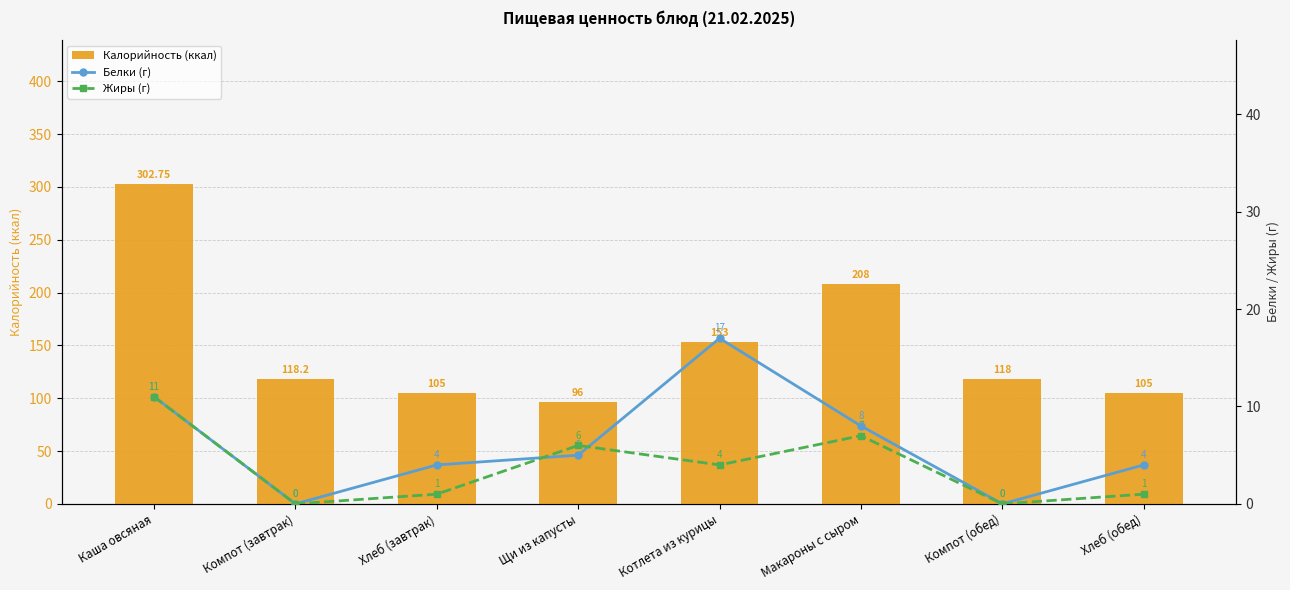

Reading right to left, what are all the values shown in this chart?

Калорийность (ккал): 105.0	118.0	208.0	153.0	96.0	105.0	118.2	302.8
Белки (г): 4.0	0.0	8.0	17.0	5.0	4.0	0.0	11.0
Жиры (г): 1.0	0.0	7.0	4.0	6.0	1.0	0.0	11.0